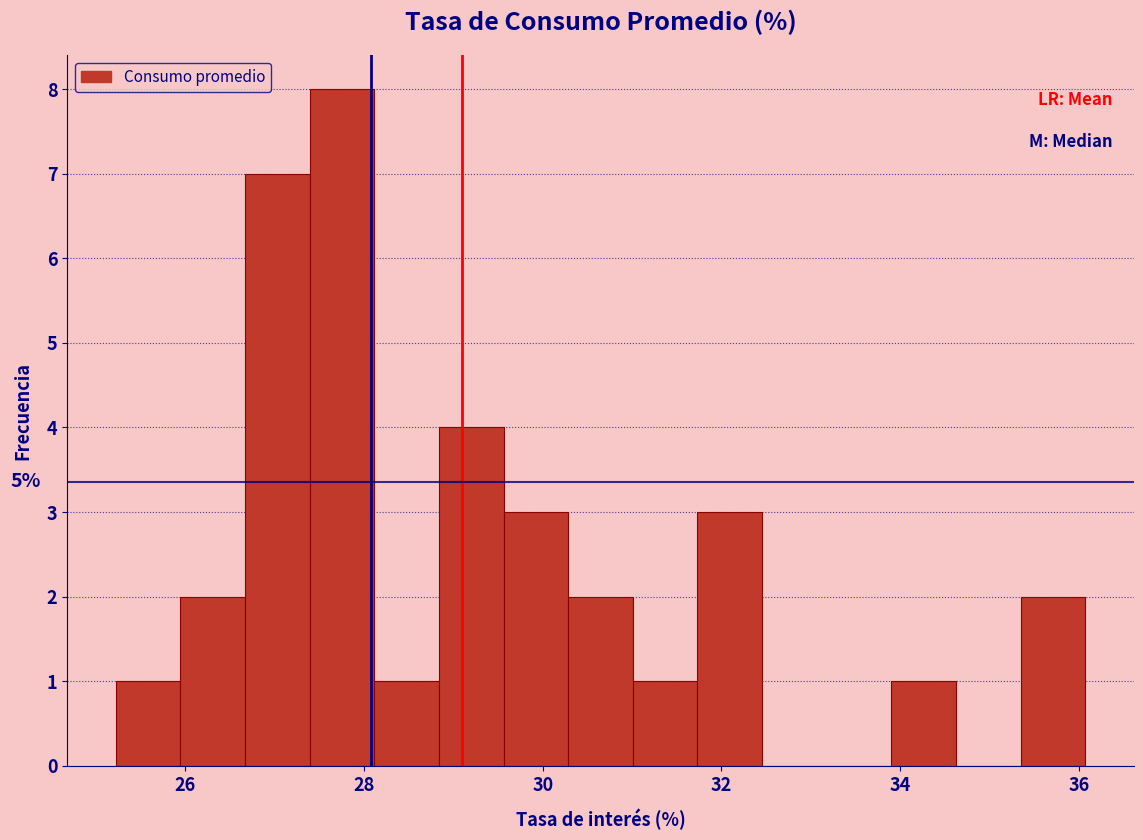

Around what value on the x-axis is the tallest bar? Give the approximate position of its centre, as read against the axis.

27.8